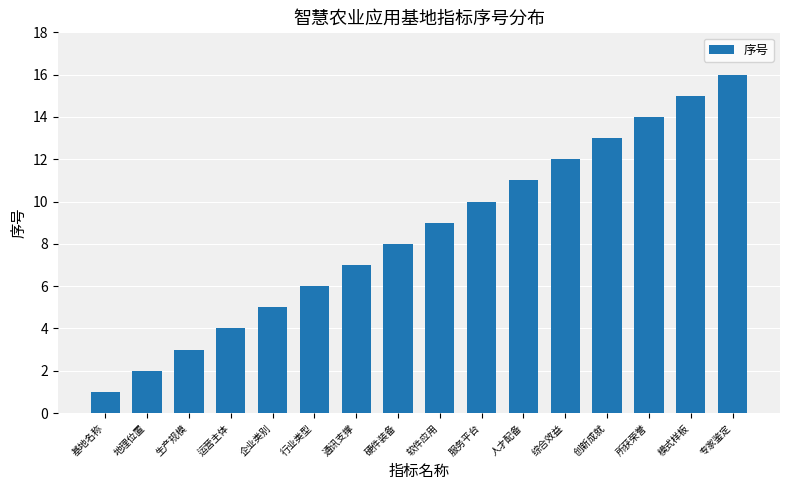

Which has a higher value, 模式样板 or 人才配备?

模式样板